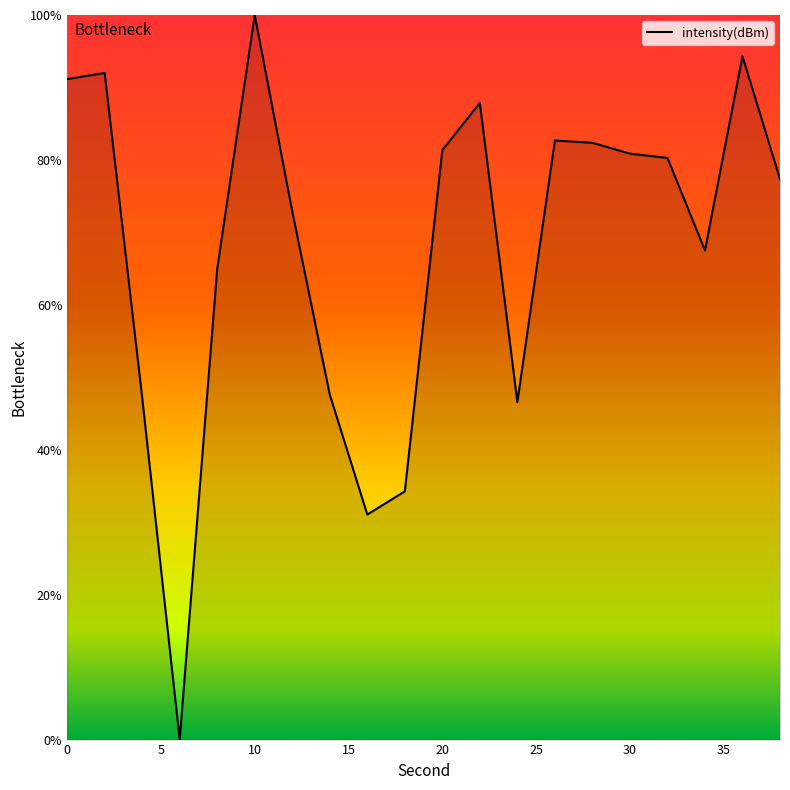

Reading left to right, list all the values displayed in this chart.

91.2	92.0	47.2	0.0	65.0	100.0	72.9	47.6	31.1	34.3	81.4	87.9	46.6	82.7	82.4	80.9	80.3	67.5	94.3	77.4